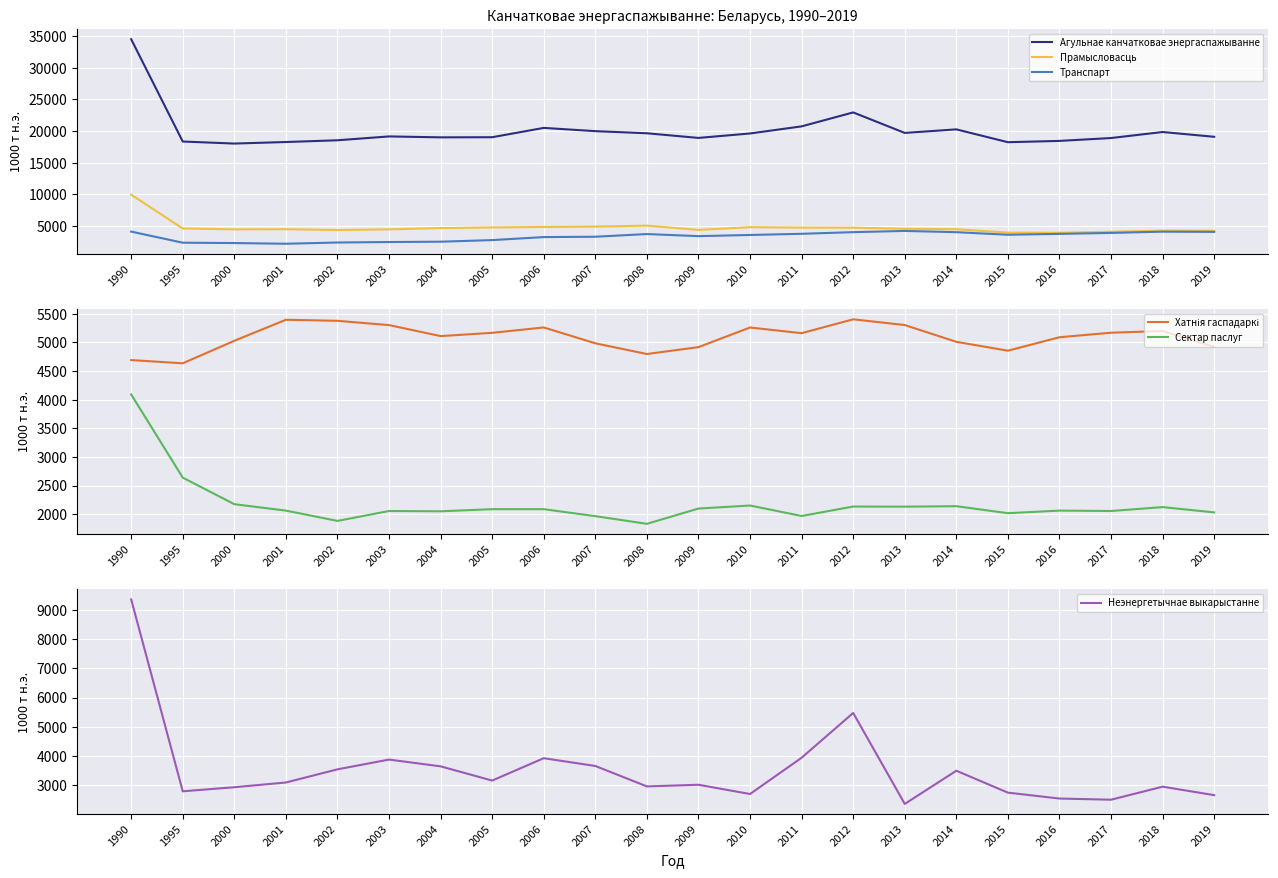

Reading left to right, transcribe all the data shown in this chart.

Агульнае канчатковае энергаспажыванне: 34503	18360	18038	18281	18557	19164	19018	19038	20510	19997	19661	18928	19630	20752	22953	19718	20278	18252	18457	18911	19860	19106
Прамысловасць: 9973	4634	4495	4519	4393	4495	4705	4804	4872	4934	5086	4415	4842	4777	4769	4586	4518	3982	3960	4122	4300	4276
Транспарт: 4143	2393	2337	2229	2423	2499	2552	2804	3279	3335	3757	3428	3612	3797	4057	4250	4052	3648	3785	3936	4133	4101
Хатнія гаспадаркі: 4692	4636	5029	5396	5378	5303	5111	5168	5262	4985	4798	4918	5261	5162	5404	5304	5011	4856	5091	5170	5200	4922
Сектар паслуг: 4092	2639	2175	2063	1883	2056	2051	2088	2088	1966	1832	2099	2152	1969	2134	2132	2140	2018	2063	2056	2124	2032
Неэнергетычнае выкарыстанне: 9357	2794	2933	3095	3545	3879	3647	3161	3926	3660	2961	3018	2701	3942	5473	2362	3497	2748	2546	2506	2952	2662